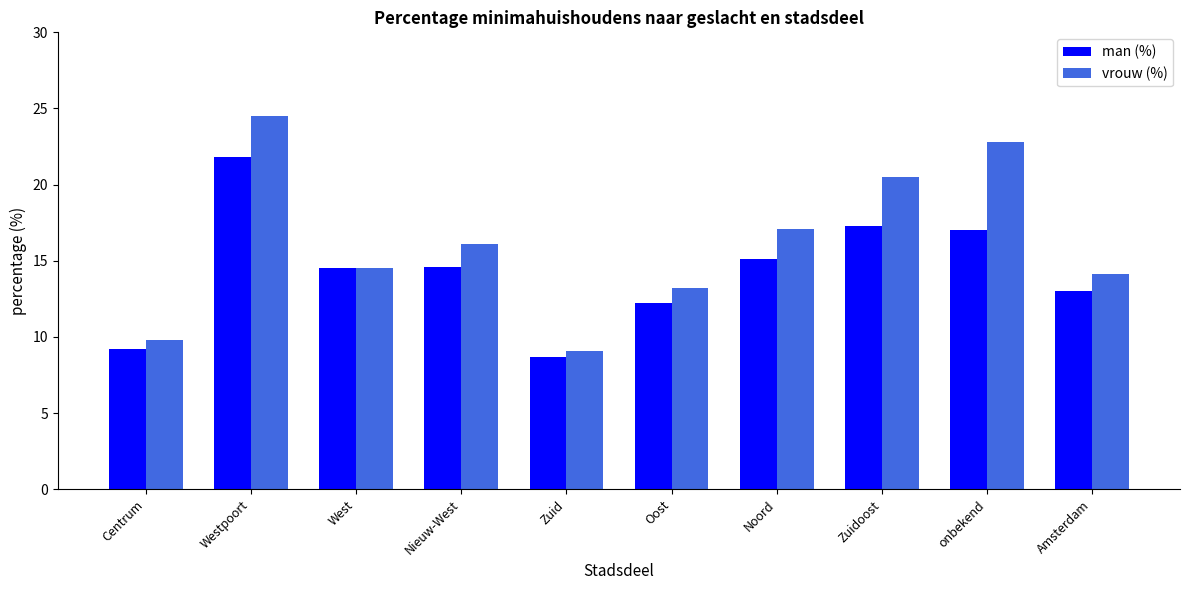

The value of vrouw (%) at Noord is 17.1. True or false?

True